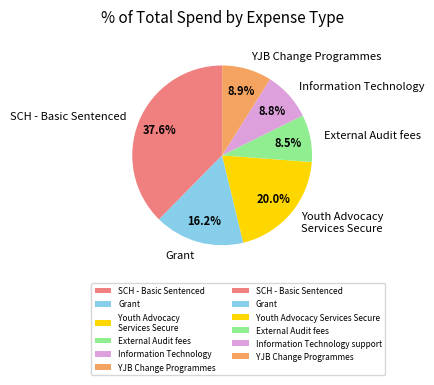

To the nearest percent, what is the difference between the largest and smallest slice percentages?

29%